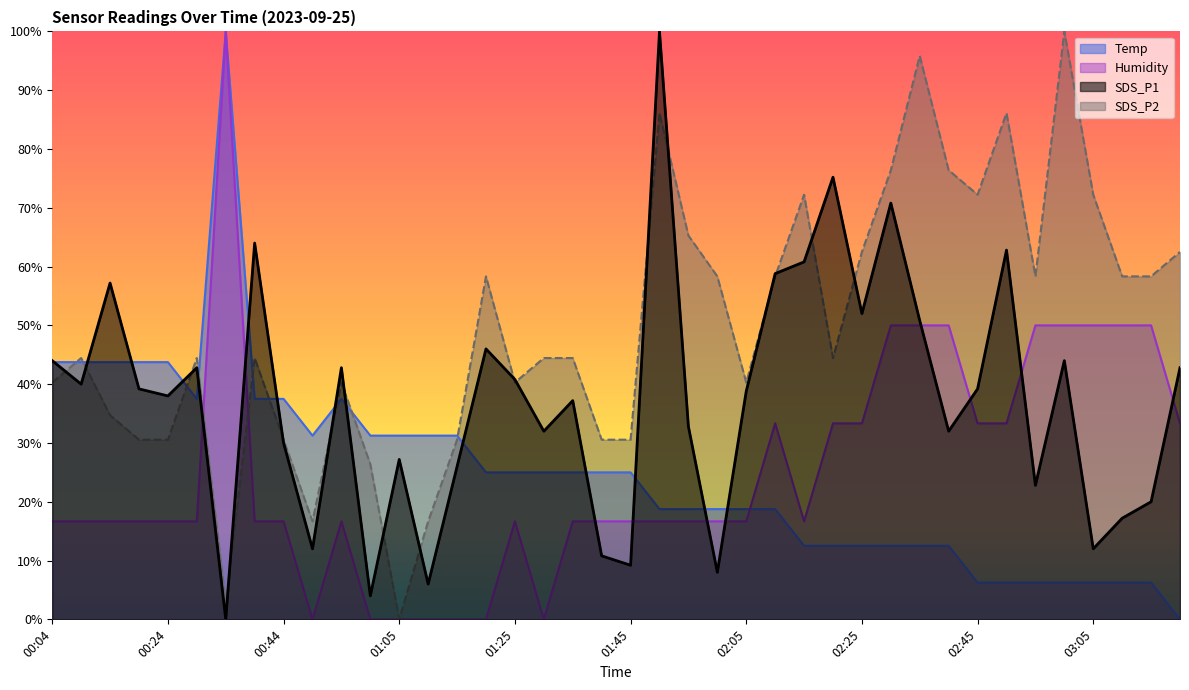

Does the chart have visible grid lines?

No